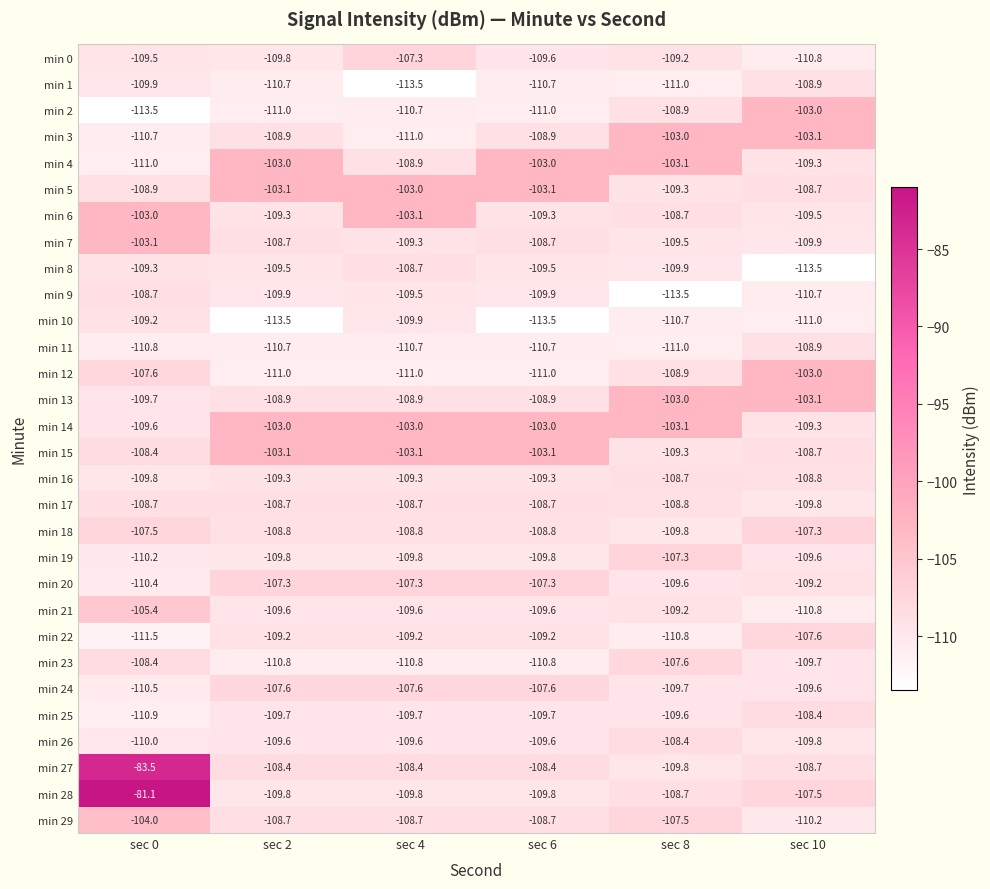

What value does the min 26 series have at sec 8?

-108.4